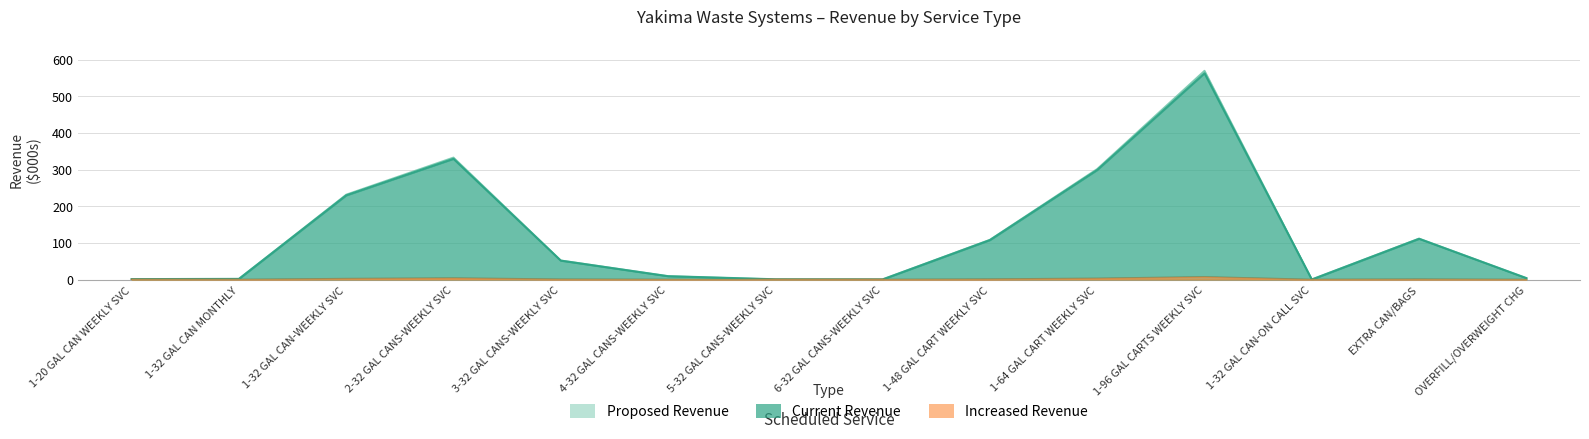

Which series has the widest spread of values?

Proposed Revenue